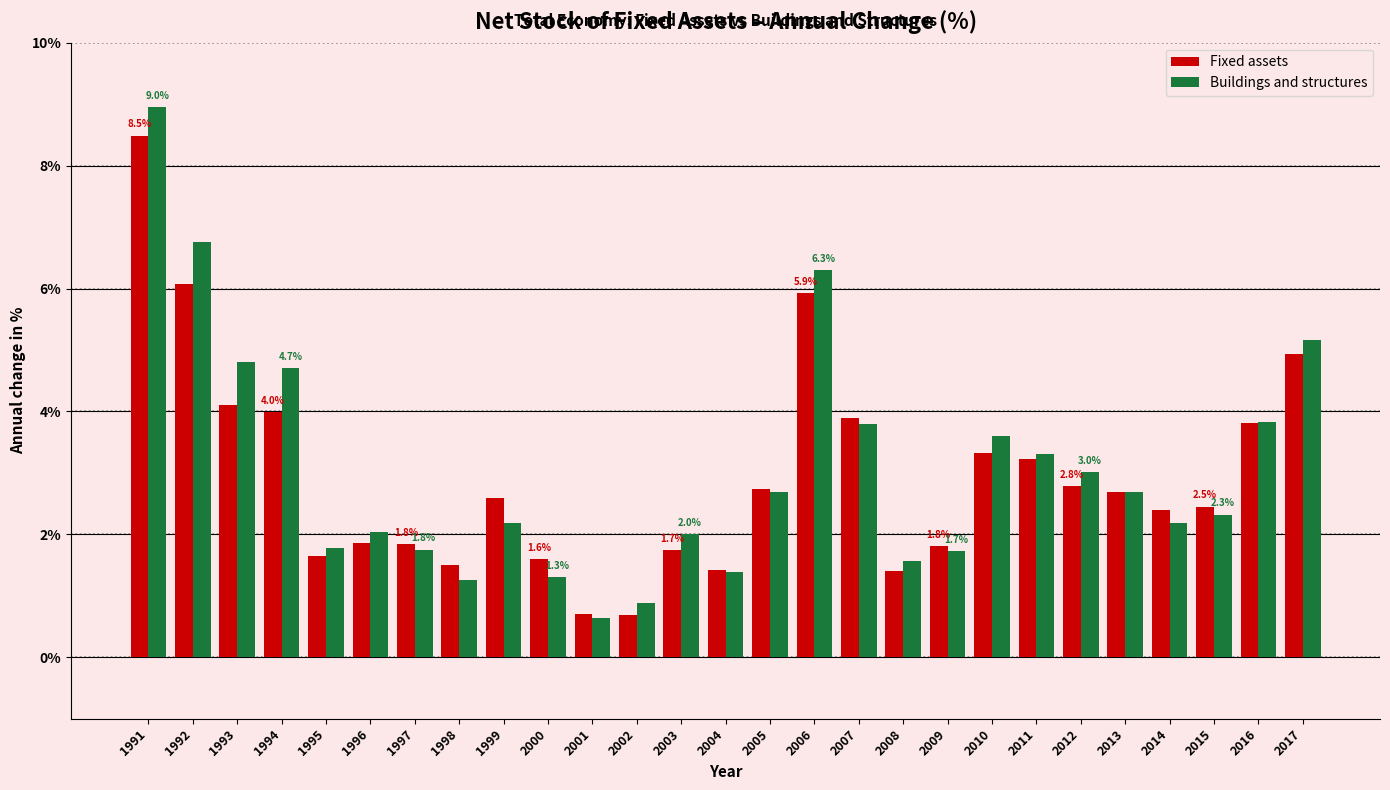

Is the value of Buildings and structures at 2006 greater than the value of Fixed assets at 1991?

No